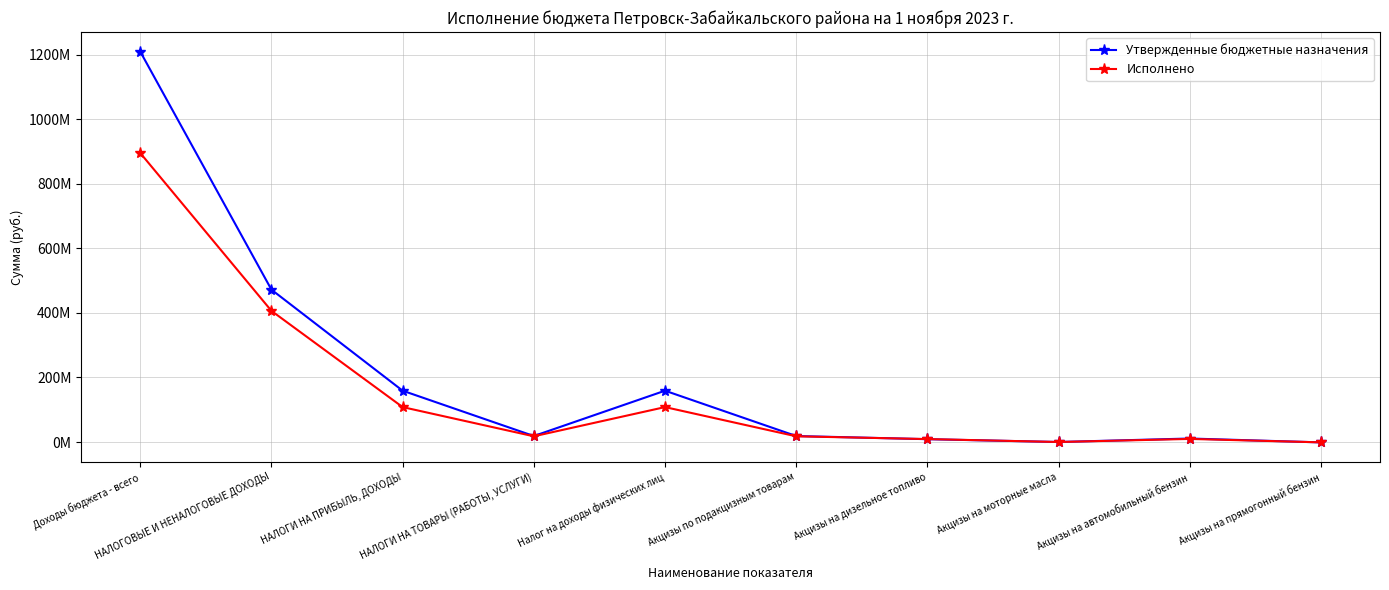

List the series in order of their peak value, lowest first.

Исполнено, Утвержденные бюджетные назначения